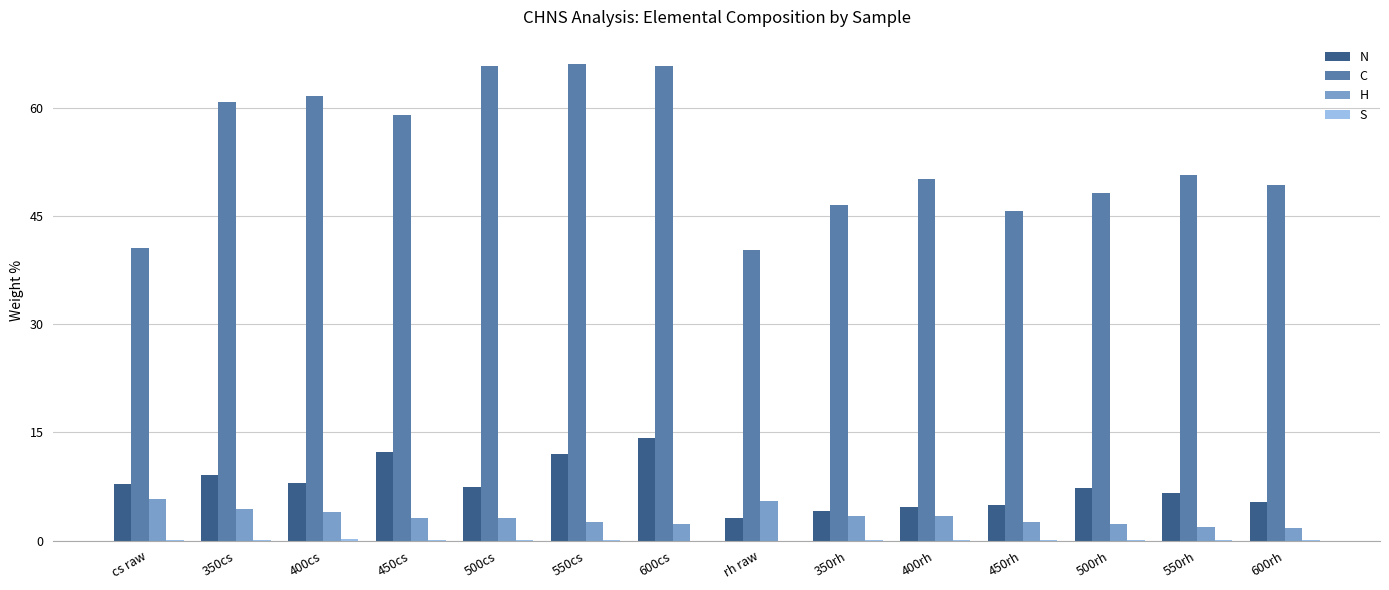

Count the number of categories in the chart.

14